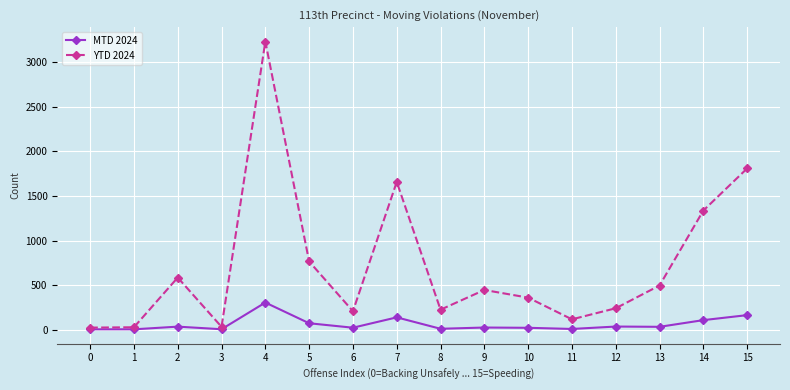

What is the greatest value displayed?

3230